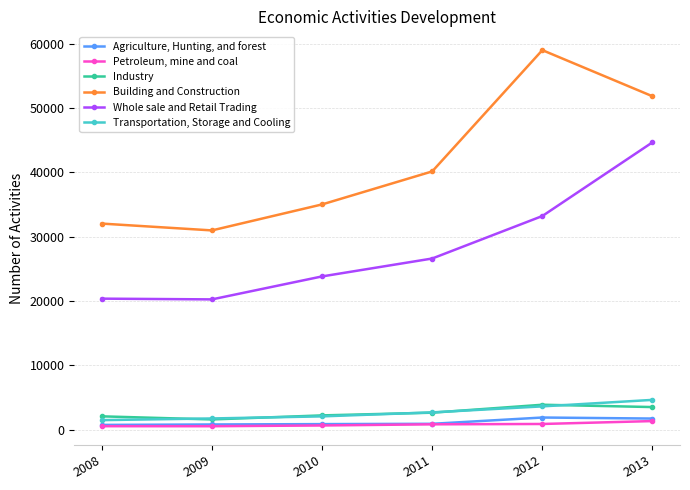

Between 2010 and 2011, which series saw the biggest shift?

Building and Construction